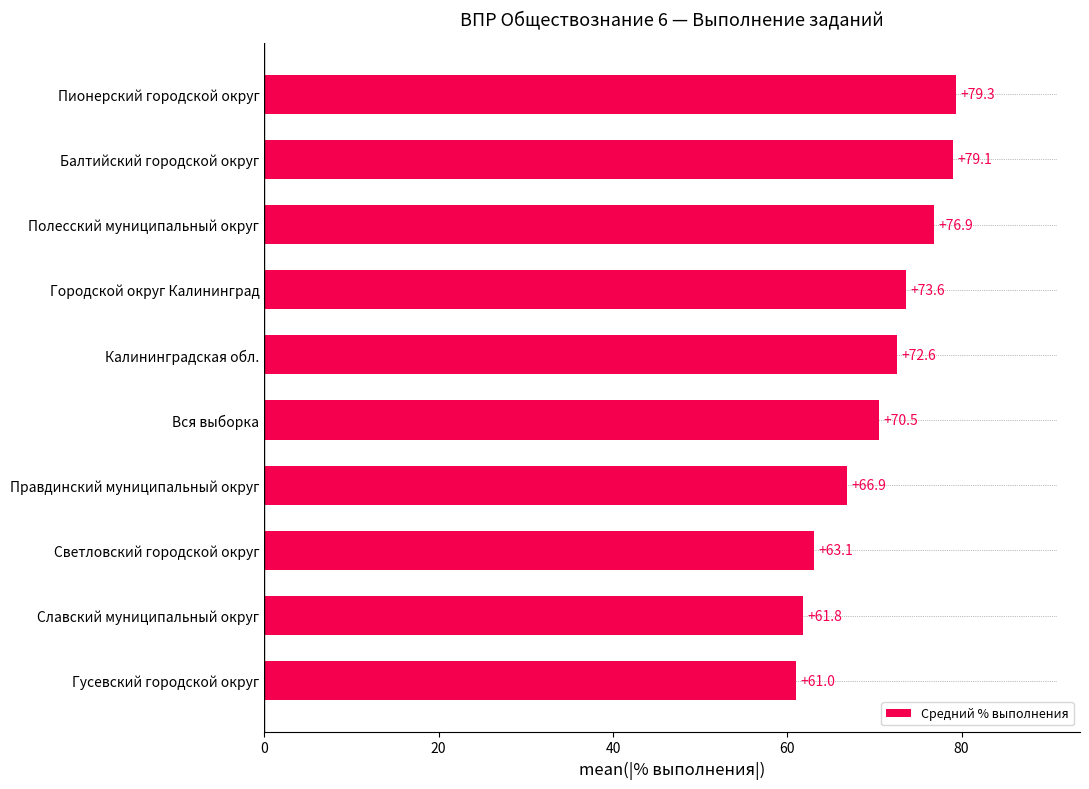

What is the approximate value at Славский муниципальный округ?

61.8